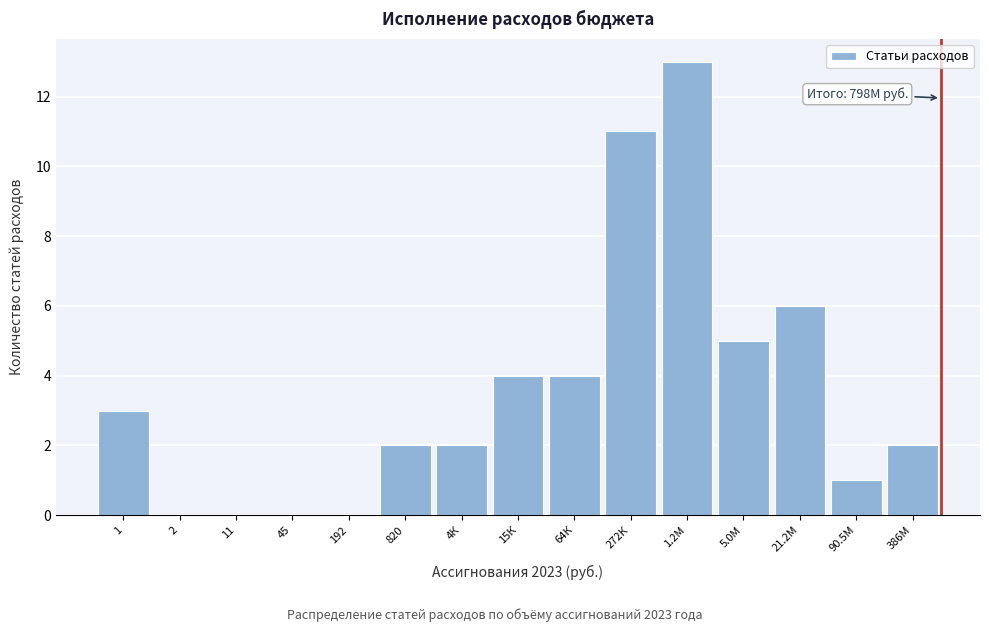

Reading right to left, what are all the values shown in this chart?

386М=2	90.5М=1	21.2М=6	5.0М=5	1.2М=13	272К=11	64К=4	15К=4	4К=2	820=2	192=0	45=0	11=0	2=0	1=3